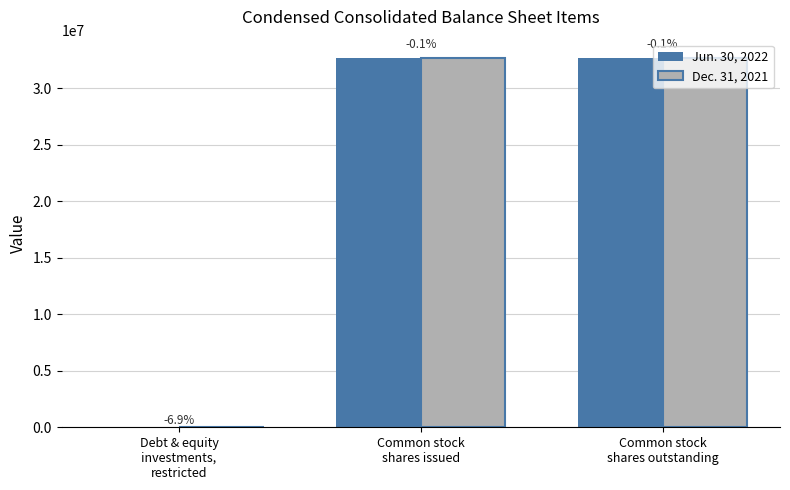

What are all the series names shown in the legend?

Jun. 30, 2022, Dec. 31, 2021